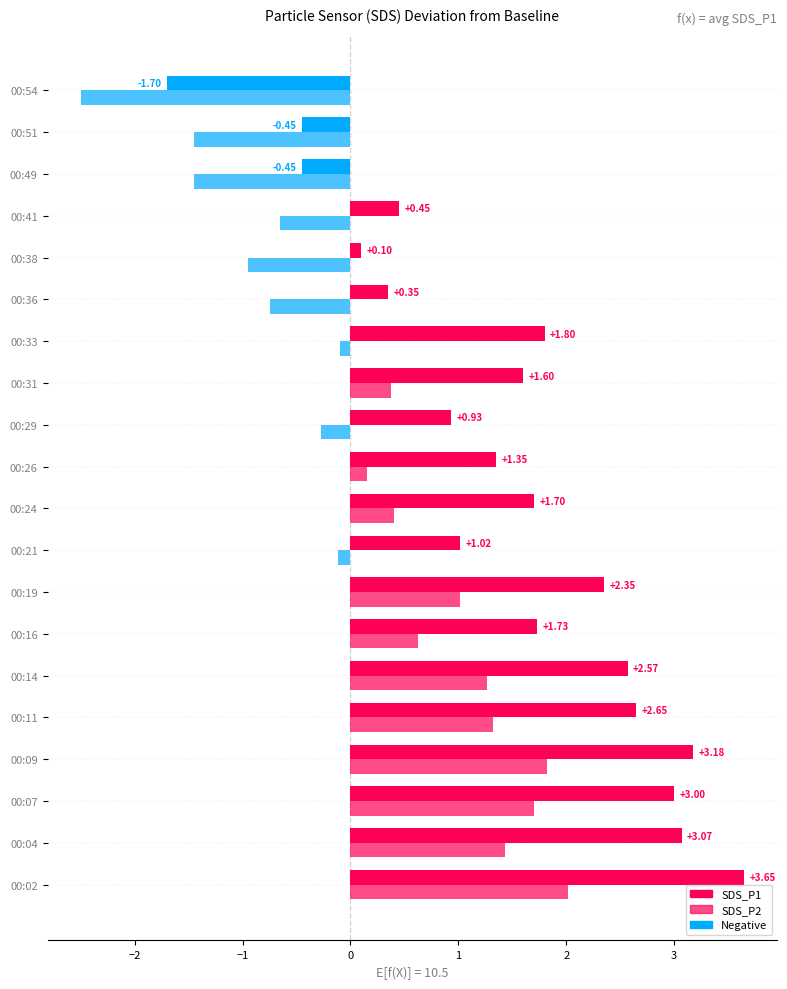

Reading left to right, extract all data points from this chart.

SDS_P1: 3.7	3.1	3.0	3.2	2.7	2.6	1.7	2.3	1.0	1.7	1.3	0.9	1.6	1.8	0.3	0.1	0.4	-0.4	-0.4	-1.7
SDS_P2: 2.0	1.4	1.7	1.8	1.3	1.3	0.6	1.0	-0.1	0.4	0.2	-0.3	0.4	-0.1	-0.8	-0.9	-0.7	-1.4	-1.4	-2.5